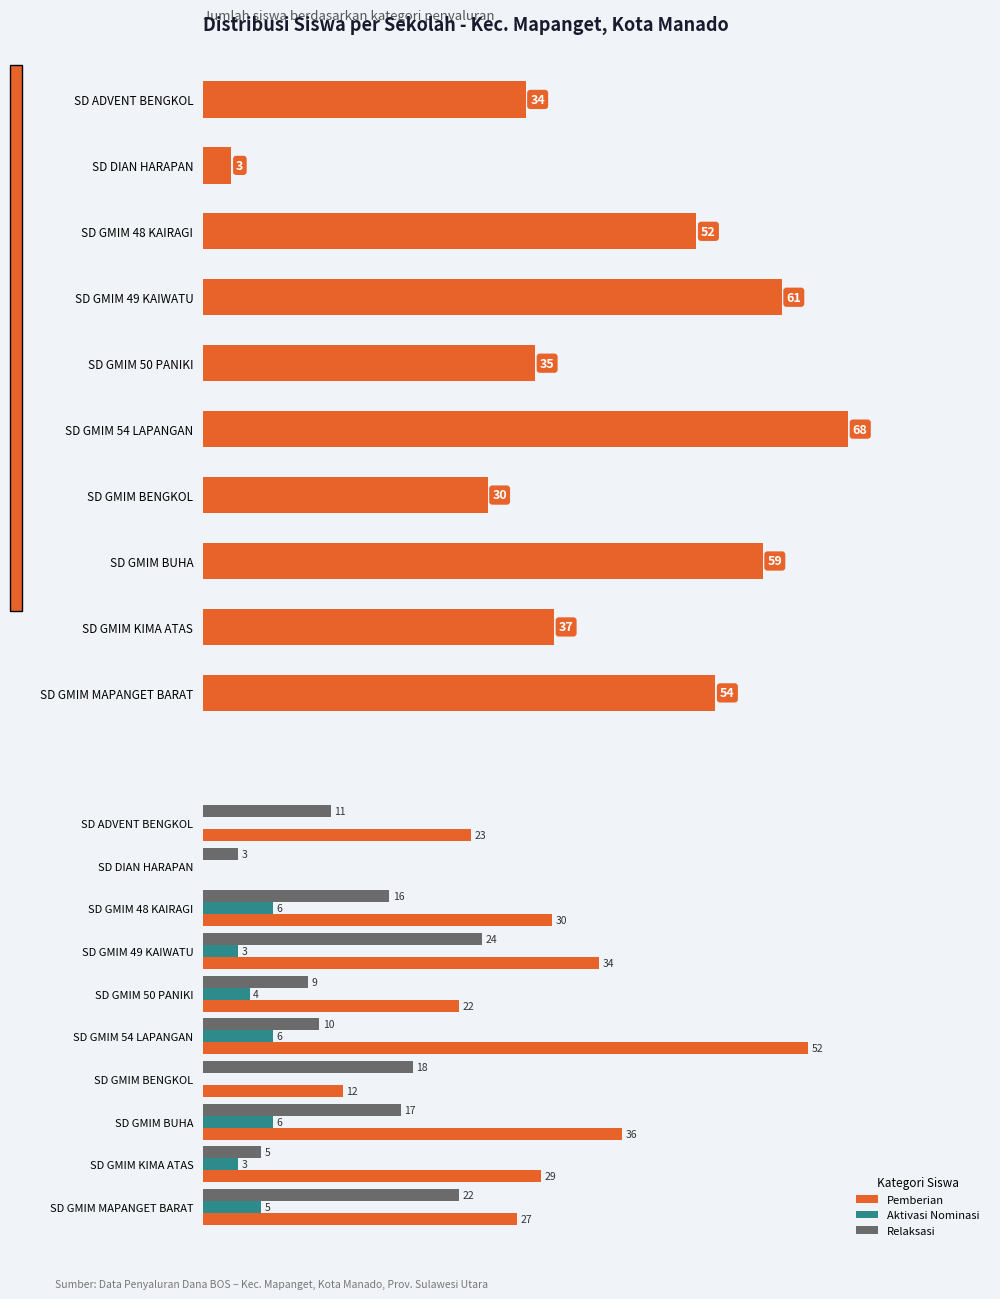

Is the value of Relaksasi at SD GMIM 54 LAPANGAN greater than the value of Pemberian at SD GMIM 50 PANIKI?

No